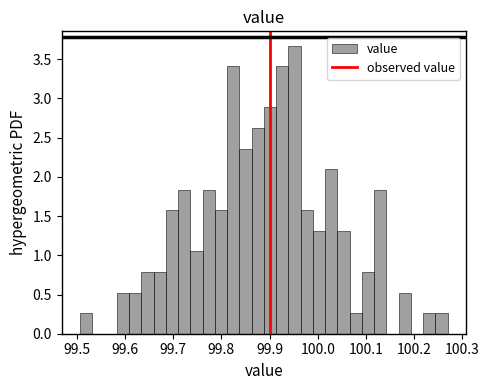

Around what value on the x-axis is the tallest bar? Give the approximate position of its centre, as read against the axis.

99.95